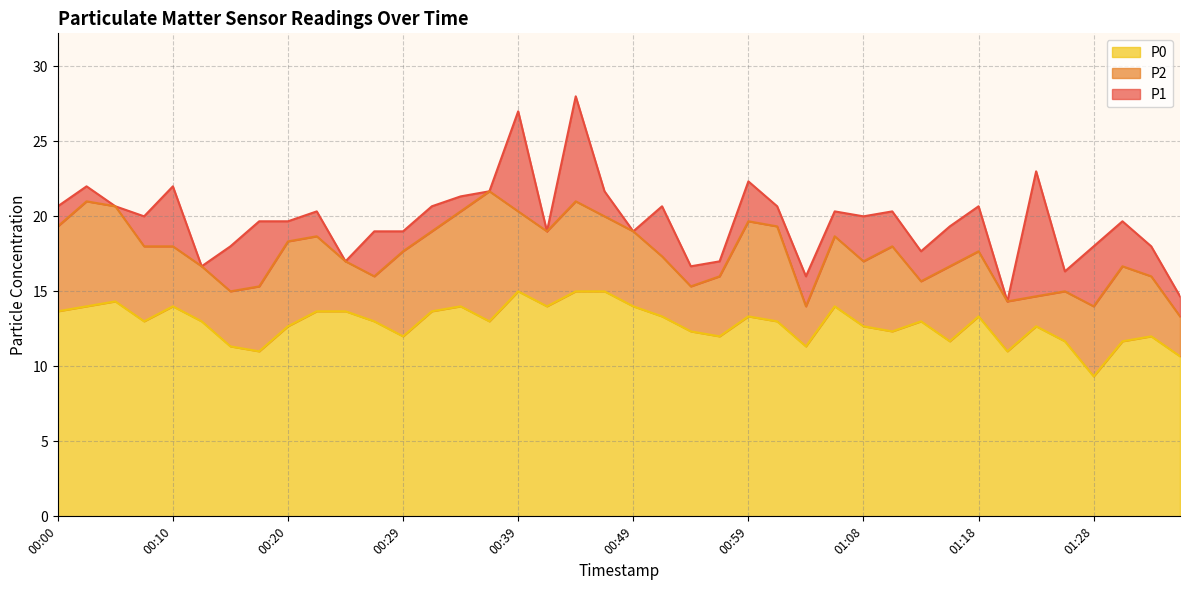

Does the chart have visible grid lines?

Yes